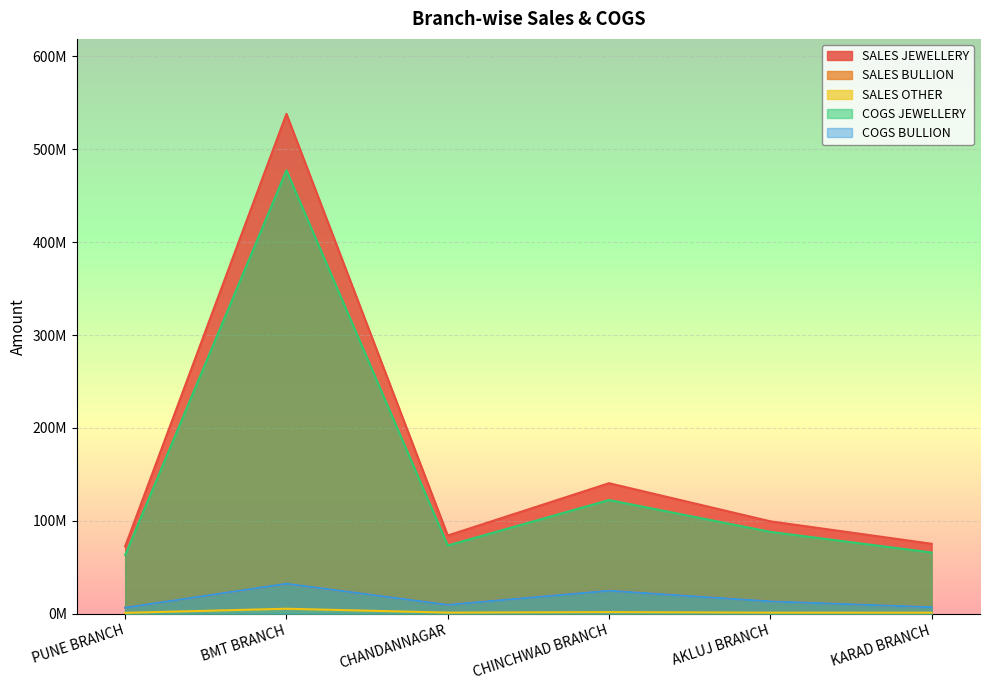

Rank the series by their maximum value, from lowest to highest.

SALES OTHER, SALES BULLION, COGS BULLION, COGS JEWELLERY, SALES JEWELLERY